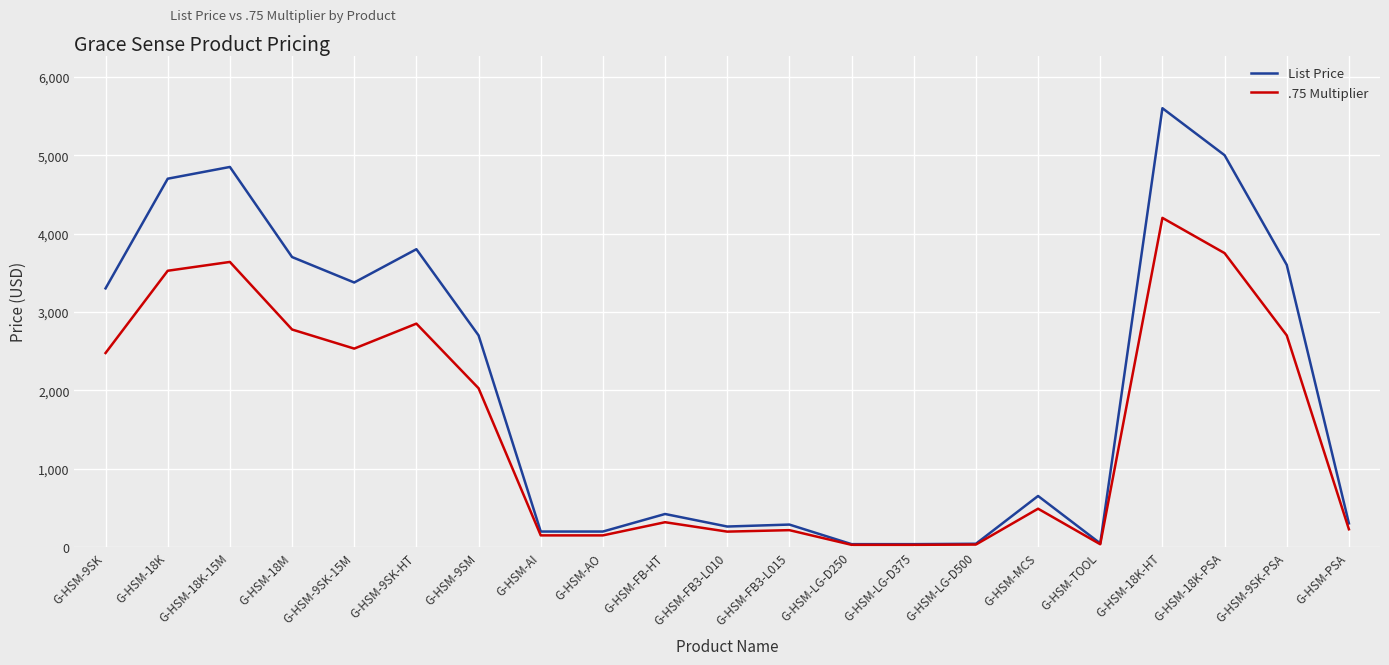

Rank the series at G-HSM-PSA from lowest to highest value.

.75 Multiplier, List Price